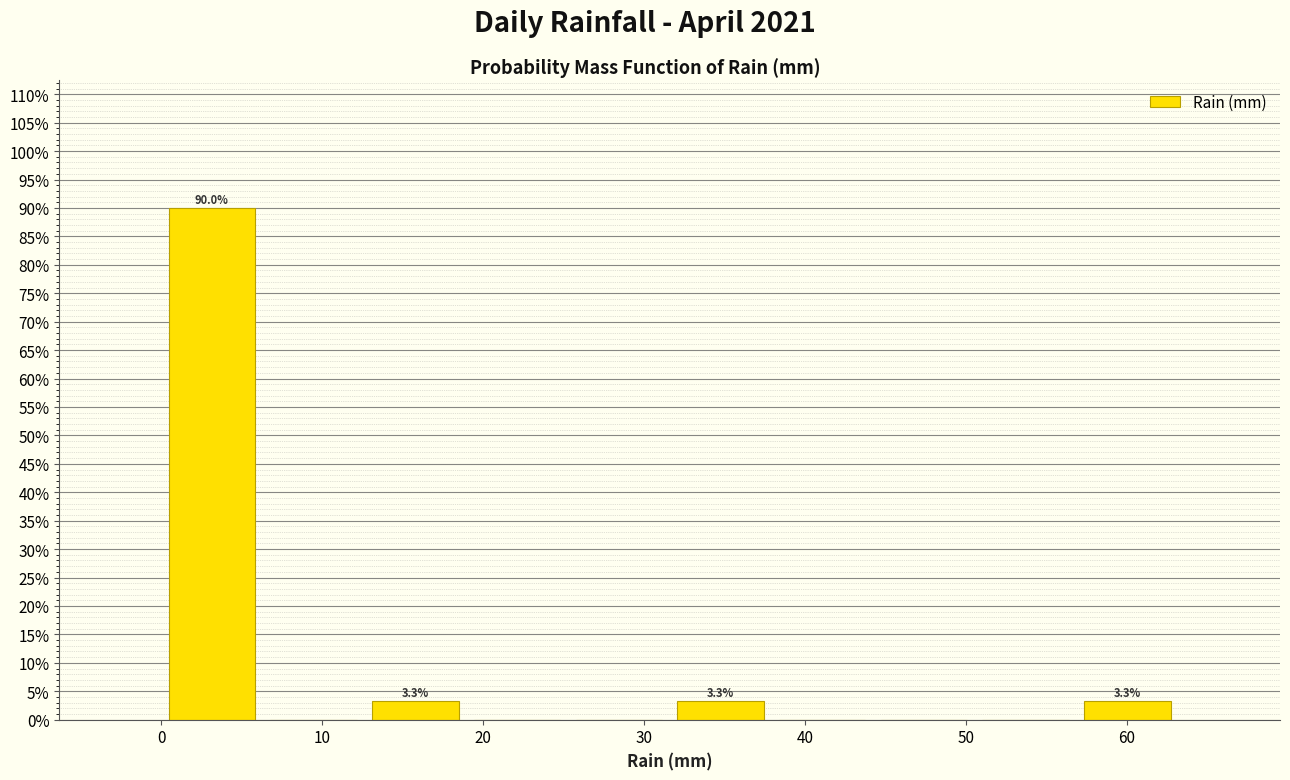

Over which range of the x-axis is the bar tallest?

0 to 6